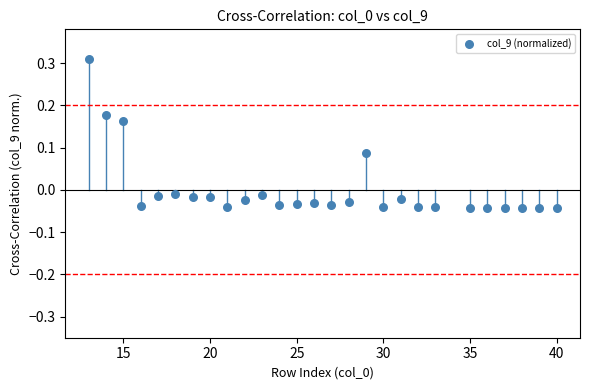

What is the range of Y values (max minus min)?

0.4